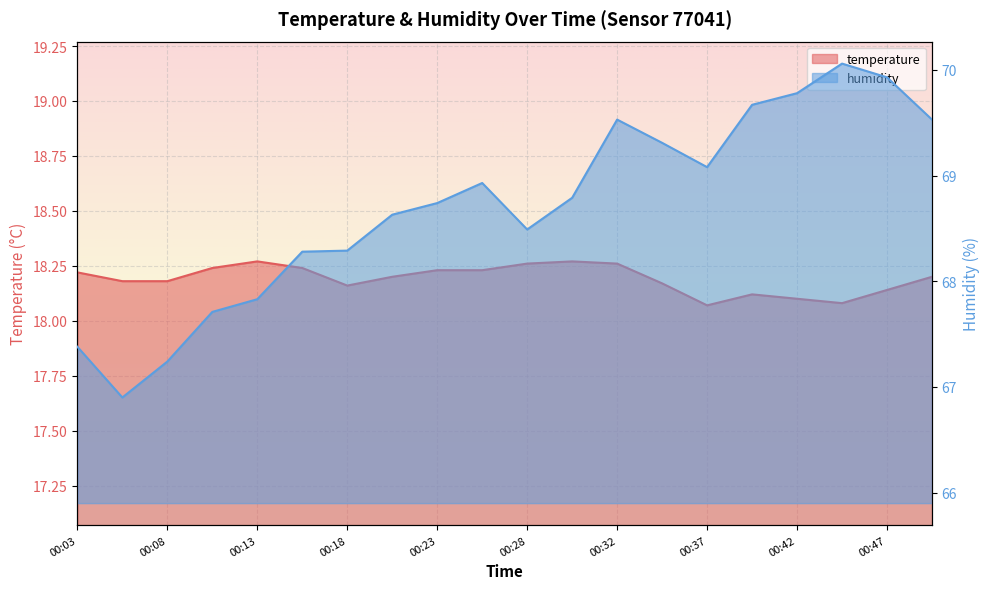

At which category does the chart reach its peak across all series?

00:45